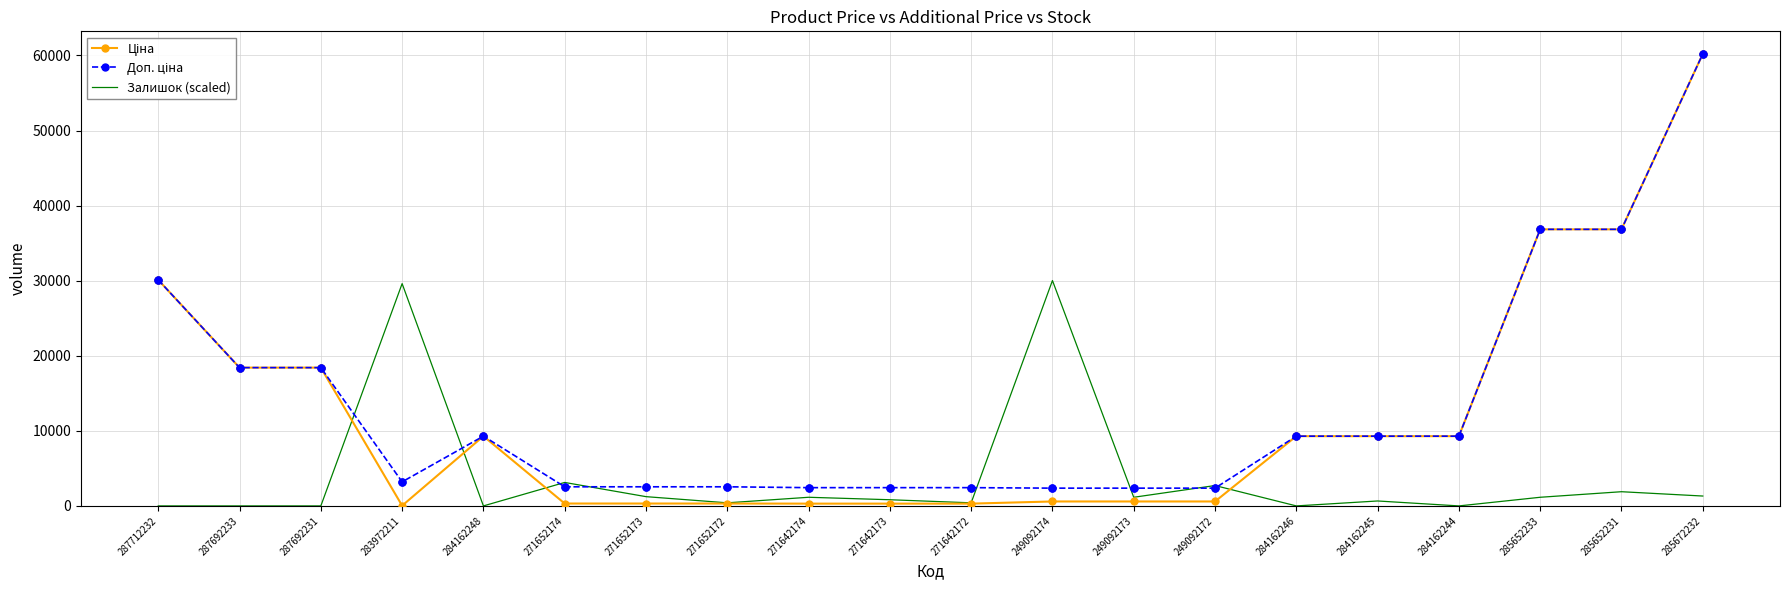

What is the total value across all series at 271652174?

5990.1